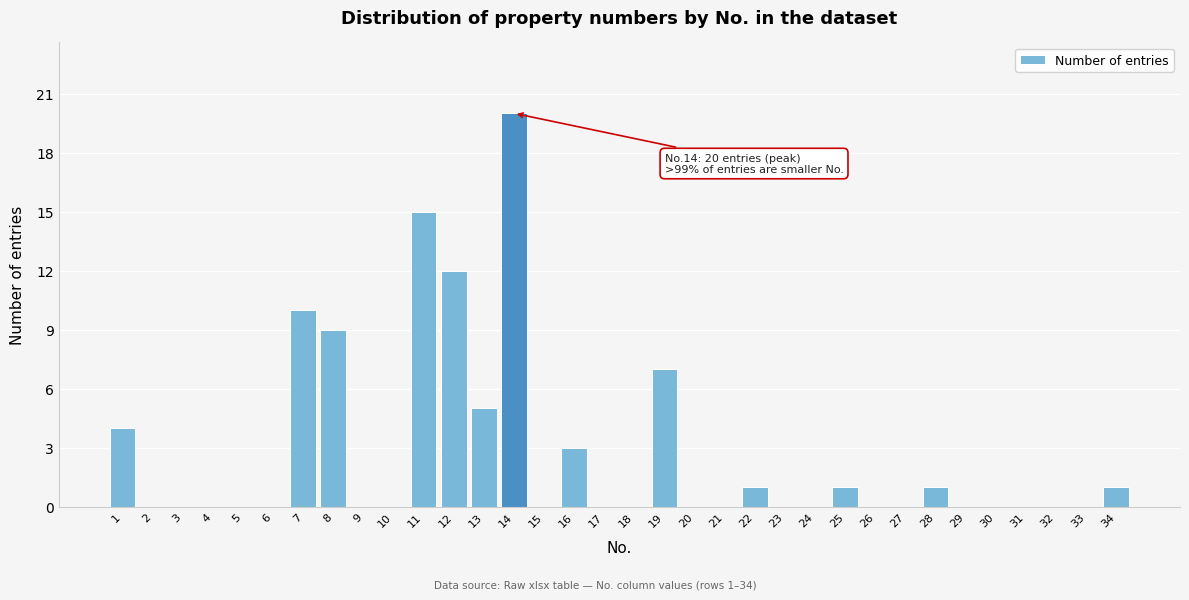

What is the change in value from 6 to 14?

+20